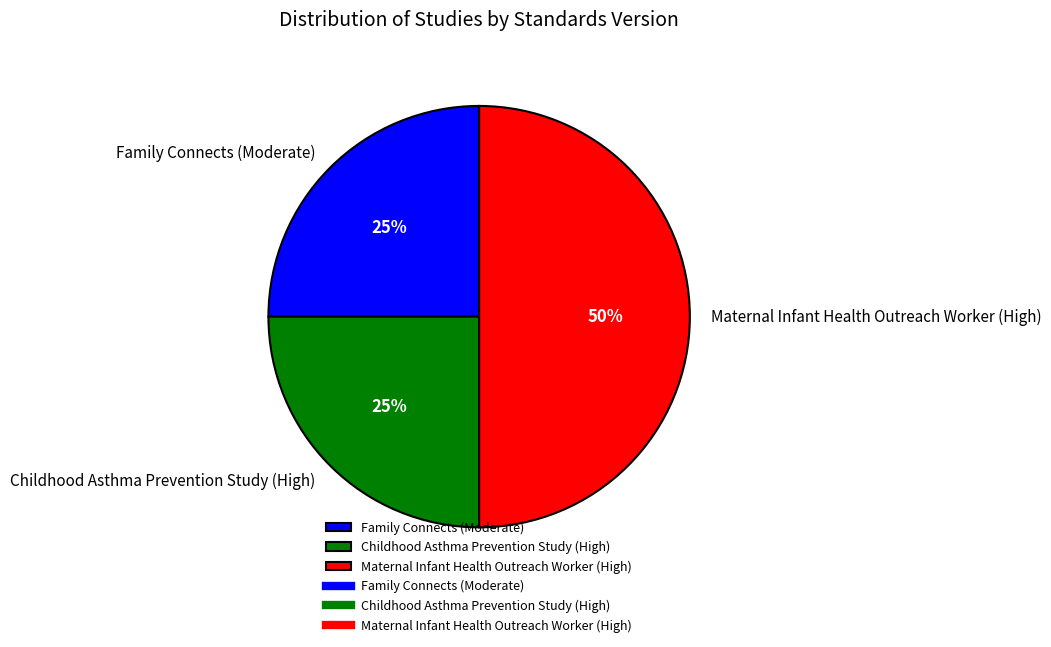

Is Family Connects (Moderate) the majority of the pie?

No